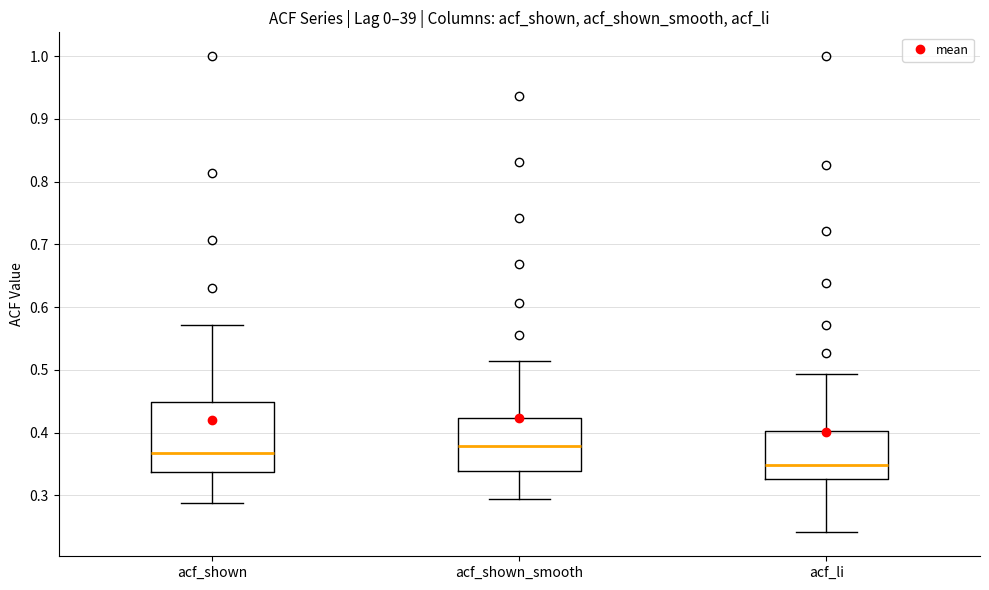

Where does the median line of the box for acf_li sit on the y-axis? The values are not printed on the chart, so give them approximately, as read against the axis.

0.35